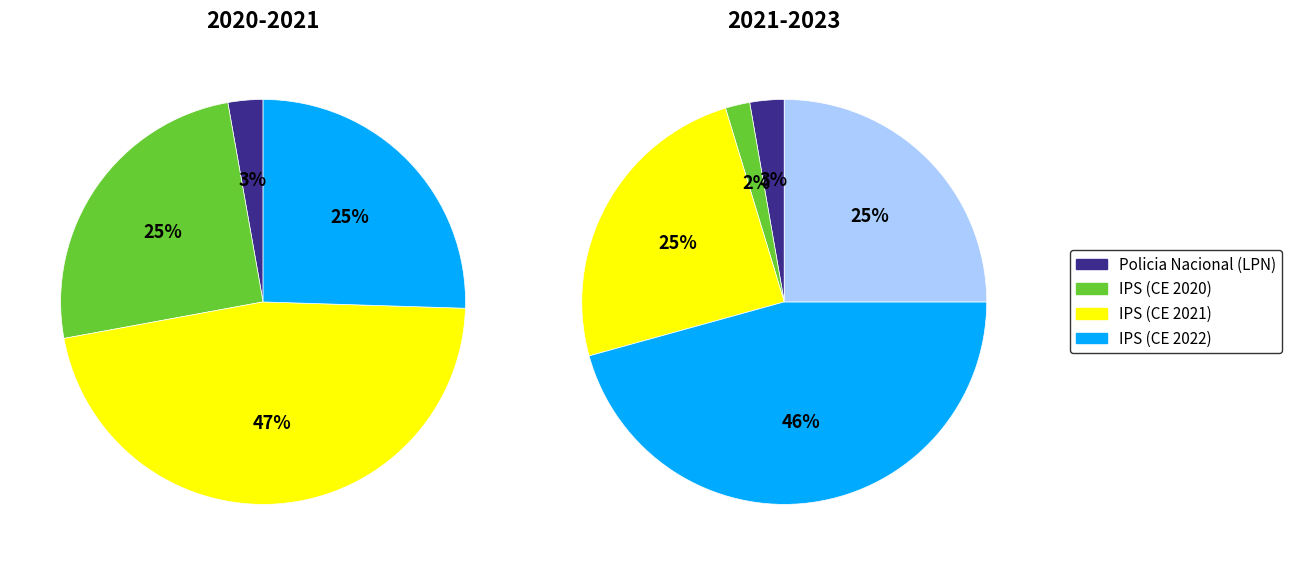

Which category has the biggest portion of the pie?

Instituto de Prevision Social (IPS) - CE 2021